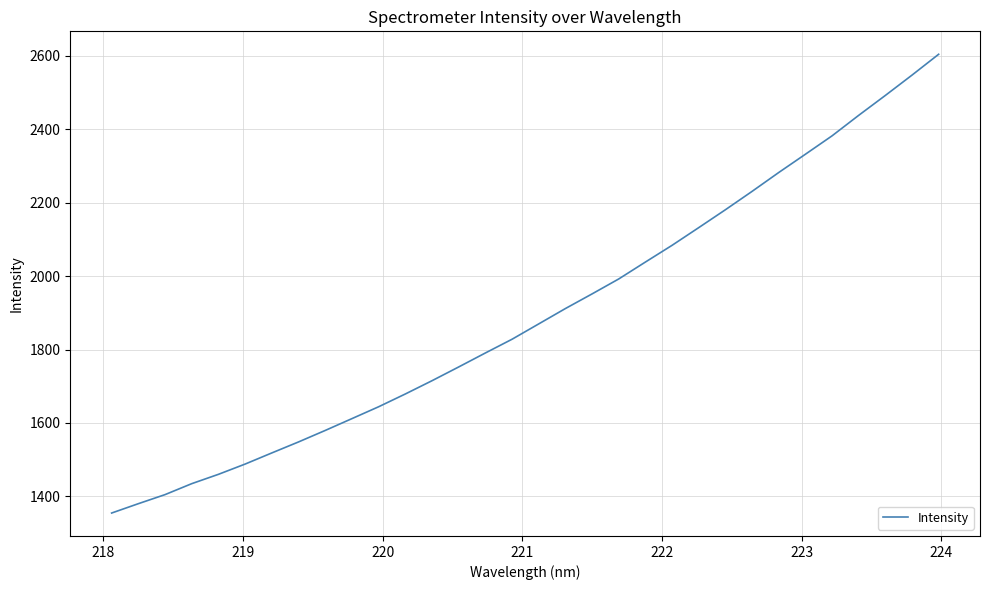

What is the minimum value shown in the chart?

1354.8